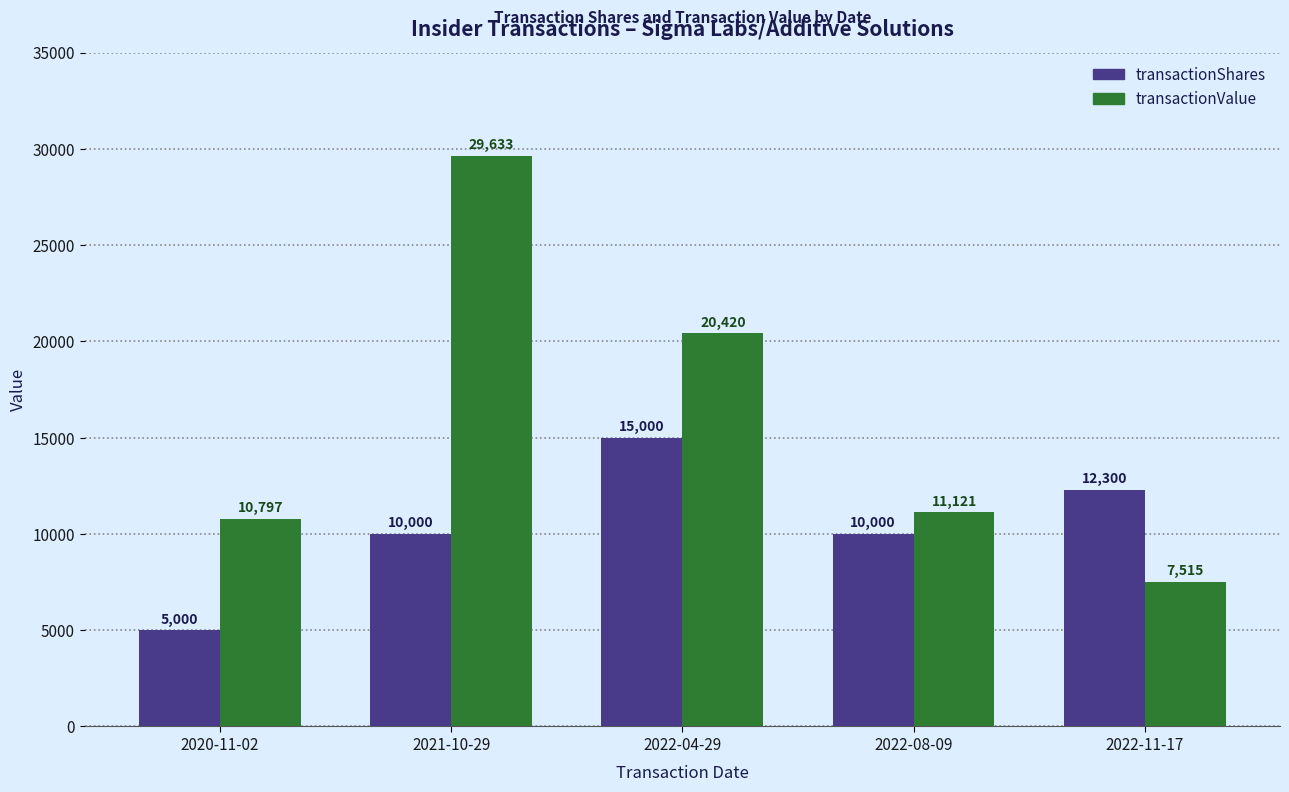

Read the transactionShares value at 2022-08-09.

10000